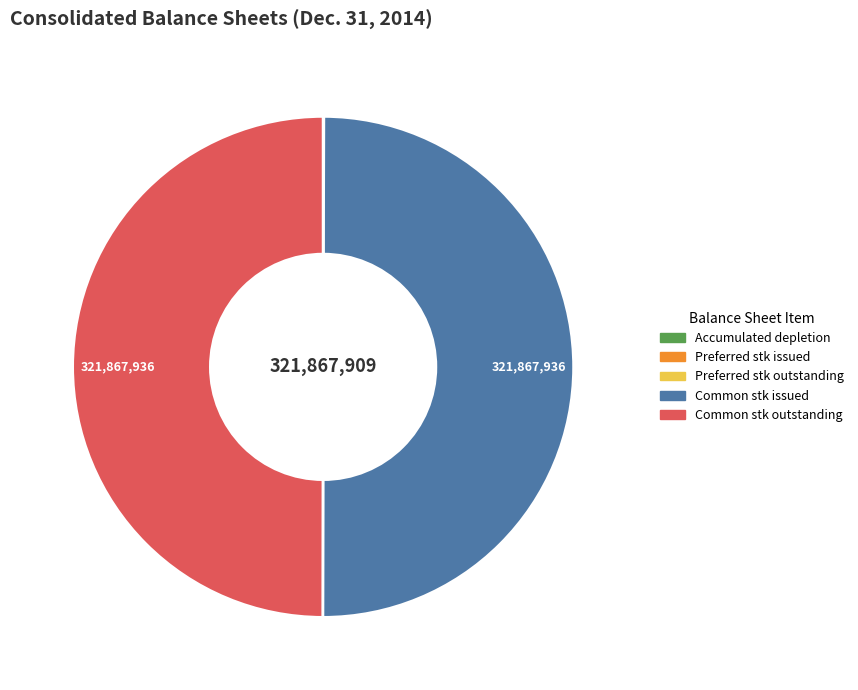

True or false: Common stk issued accounts for 50% of the total.

True